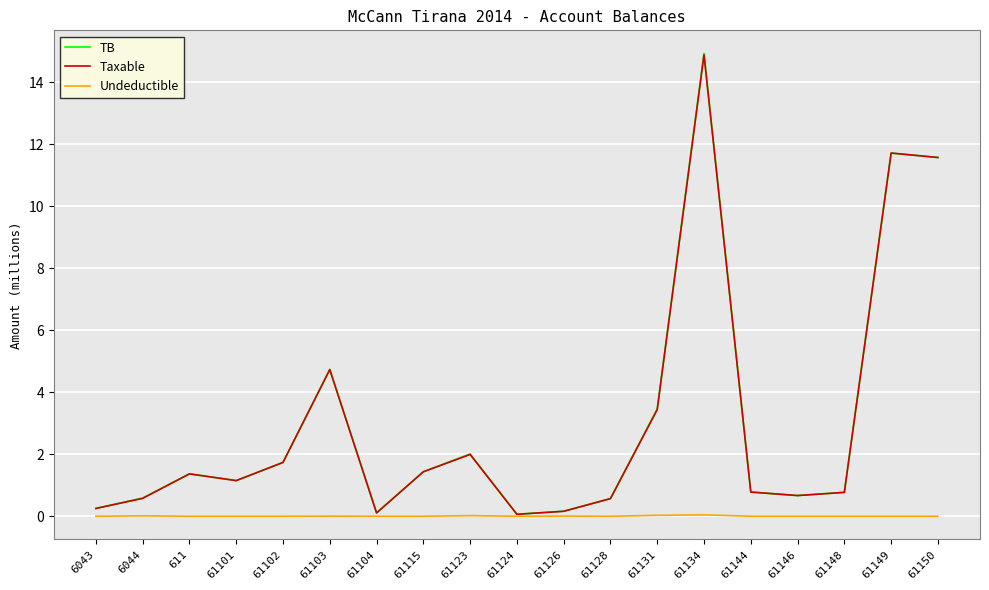

Is this an area chart (filled region under the line)?

No